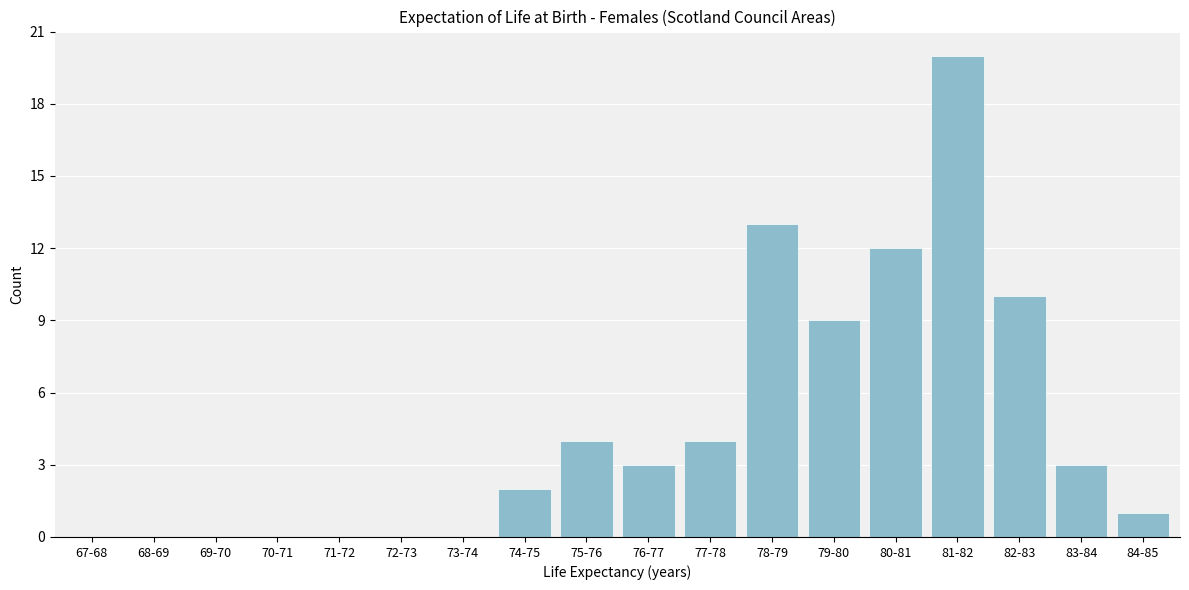

Reading left to right, what are all the values shown in this chart?

67-68=0	68-69=0	69-70=0	70-71=0	71-72=0	72-73=0	73-74=0	74-75=2	75-76=4	76-77=3	77-78=4	78-79=13	79-80=9	80-81=12	81-82=20	82-83=10	83-84=3	84-85=1